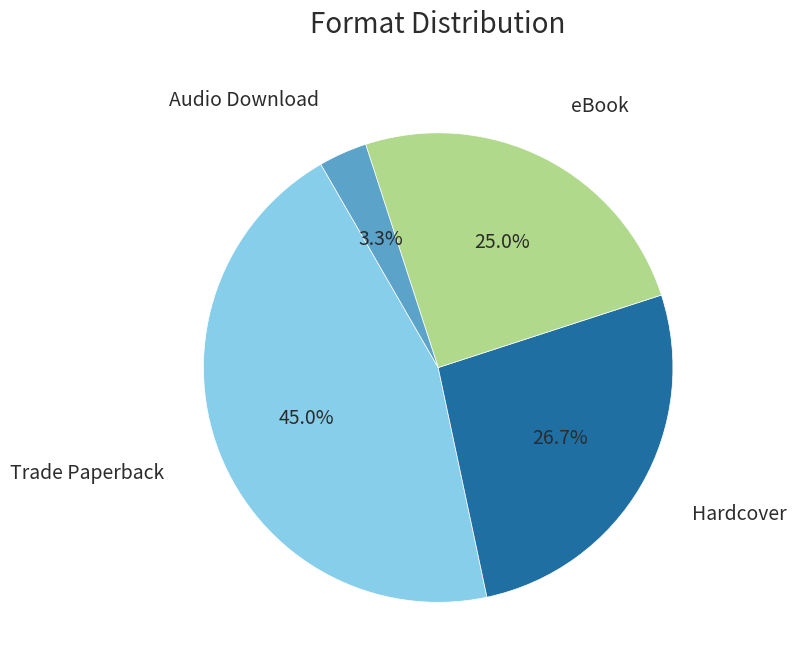

Is there a majority slice in this chart?

No